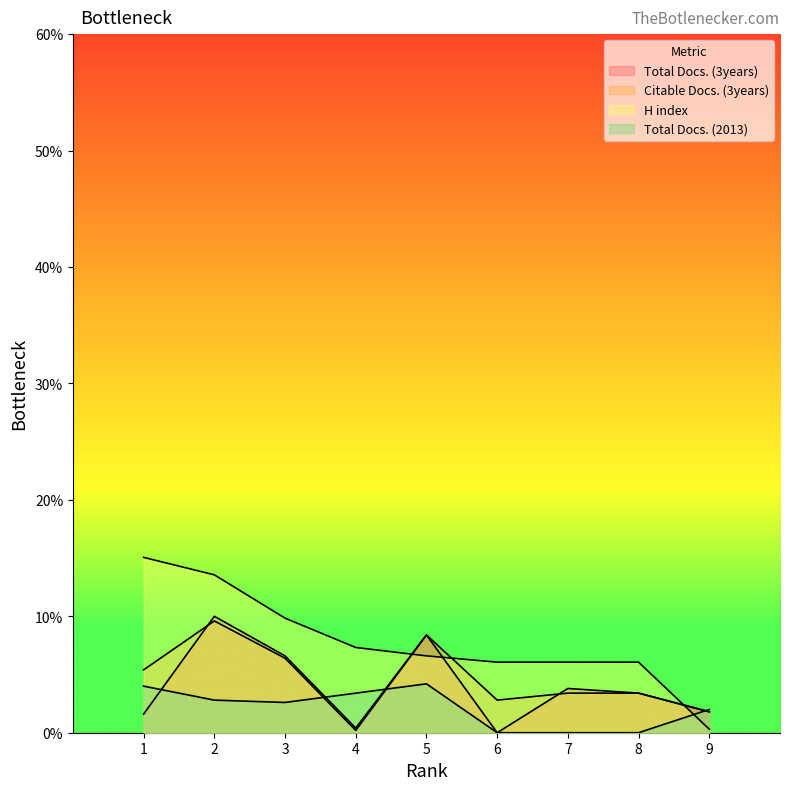

The H index series shows 106.8 at 1. True or false?

False